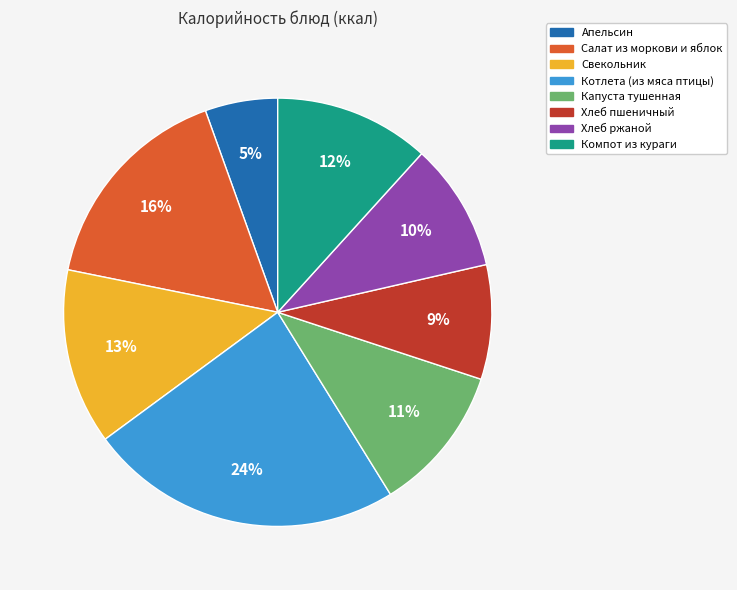

What is the largest slice in the pie chart?

Котлета (из мяса птицы)